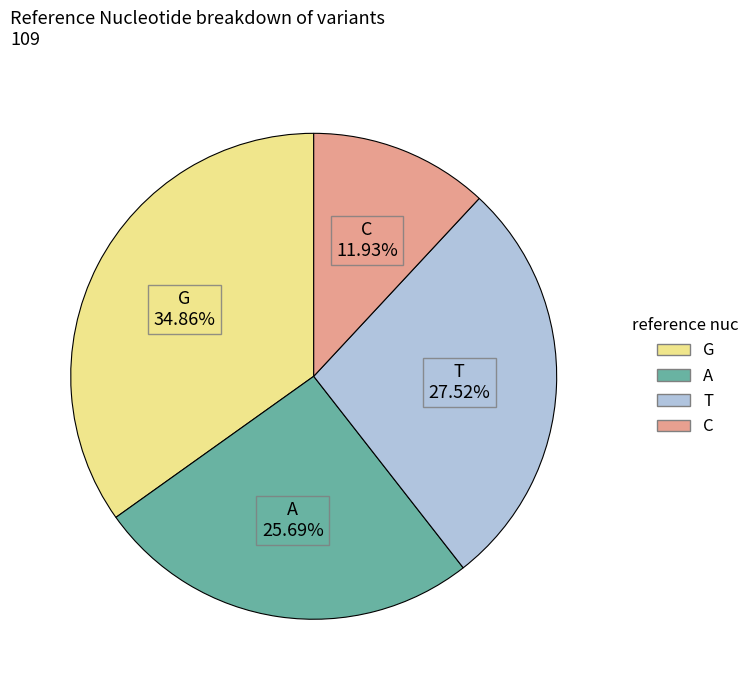

To the nearest percent, what is the combined percentage of C and T?

39%